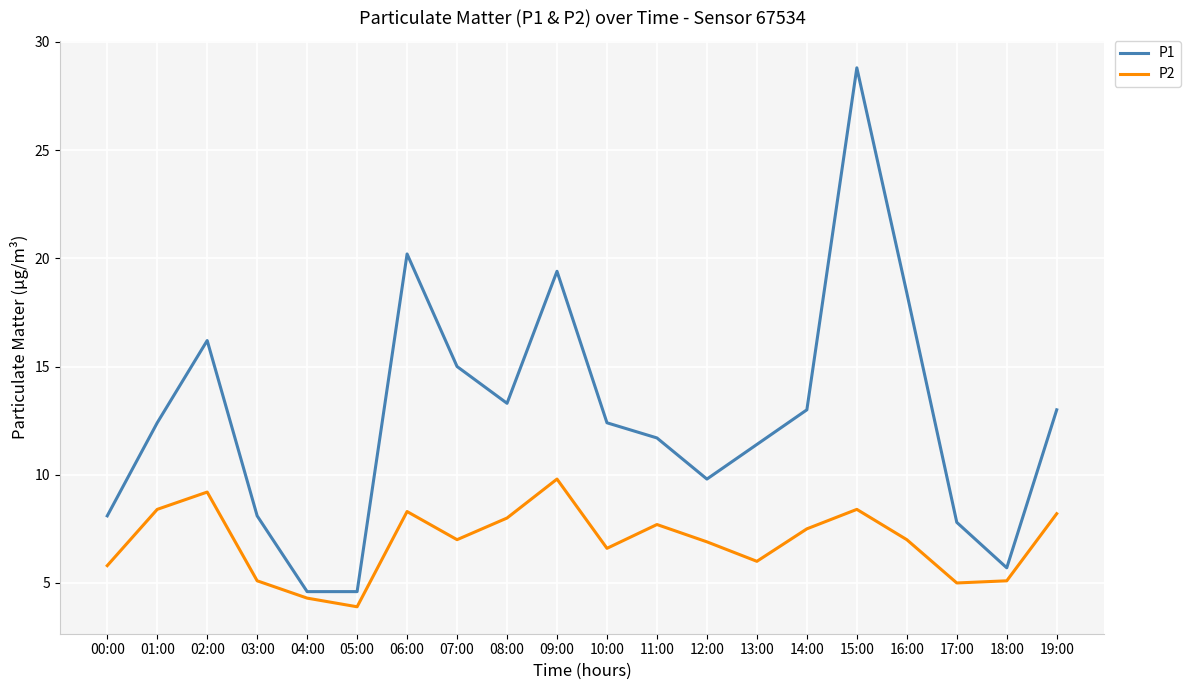

Where is P1 nearest to the value 16?

02:00